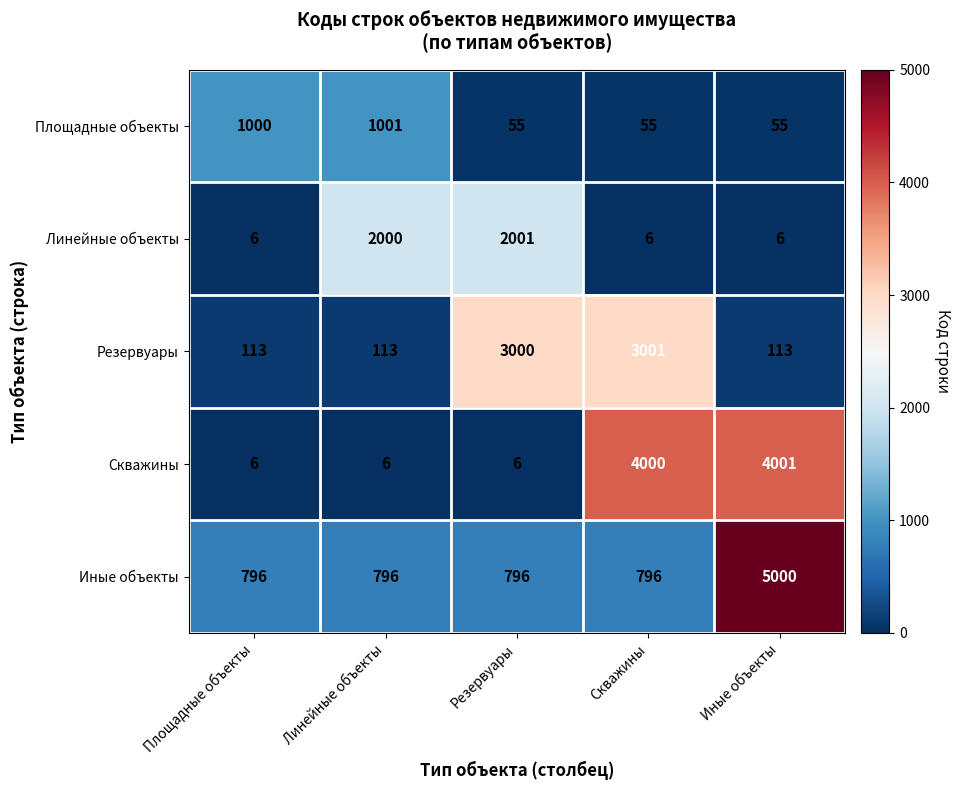

What is the approximate value of Иные объекты at Скважины?

796